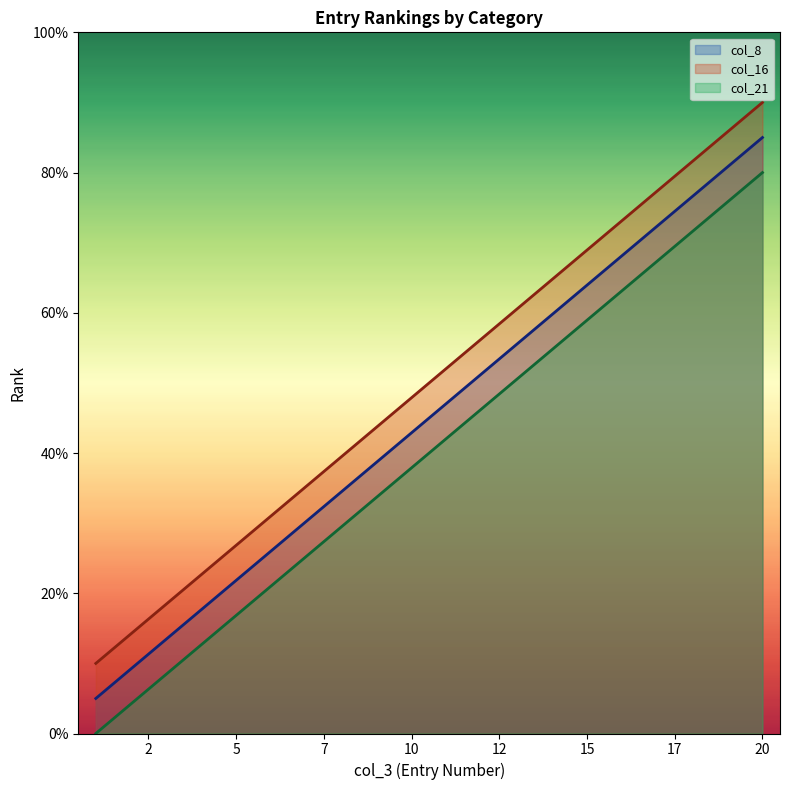

How many data points in col_16 are above 52?

10